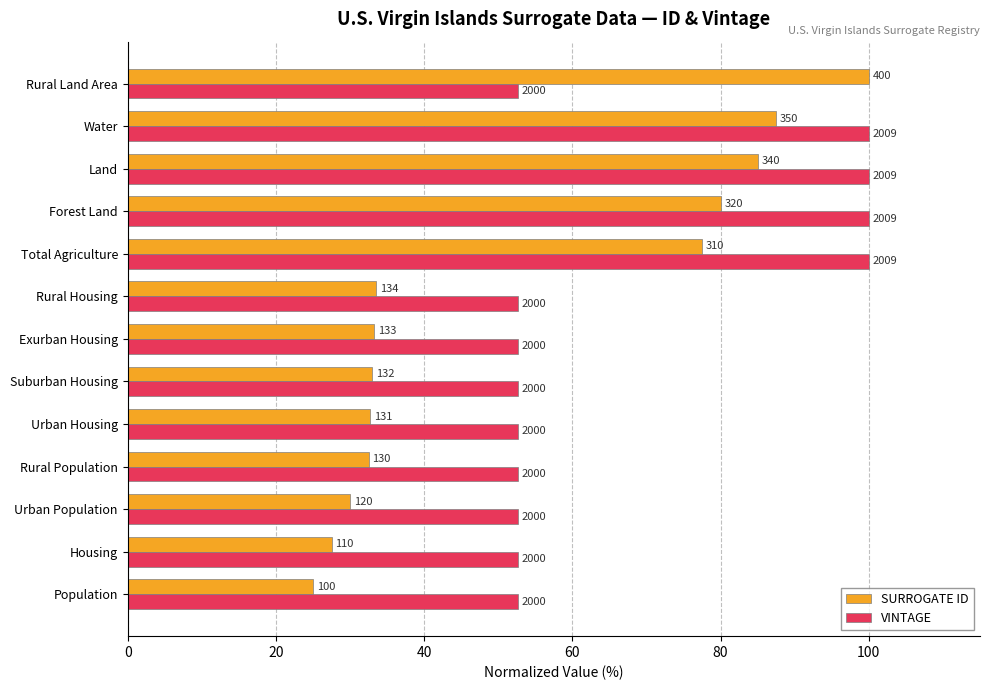

What is the minimum value for VINTAGE?

52.6